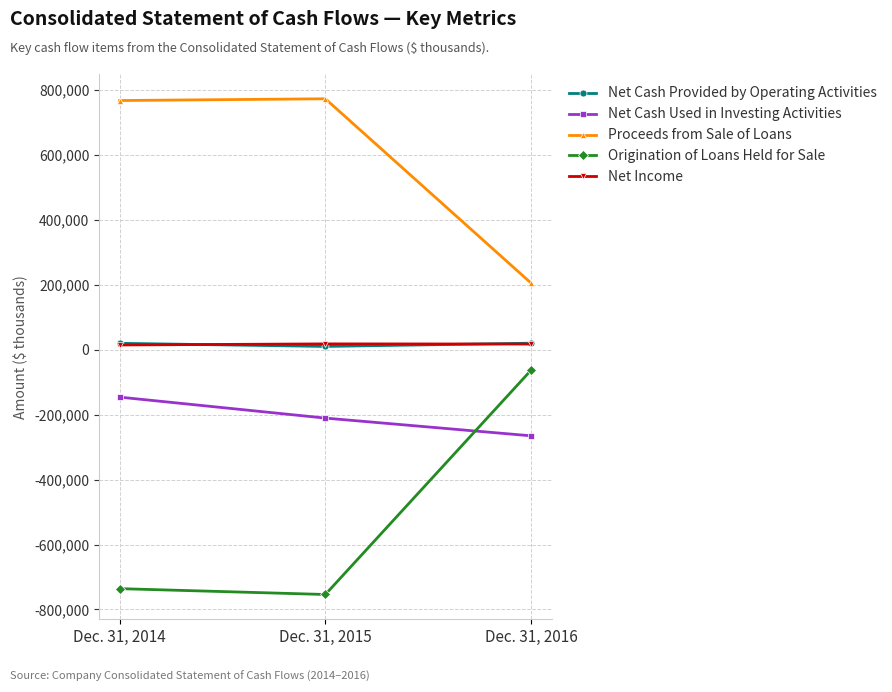

What is the value of the Proceeds from Sale of Loans point at the 2nd from the left?

773526